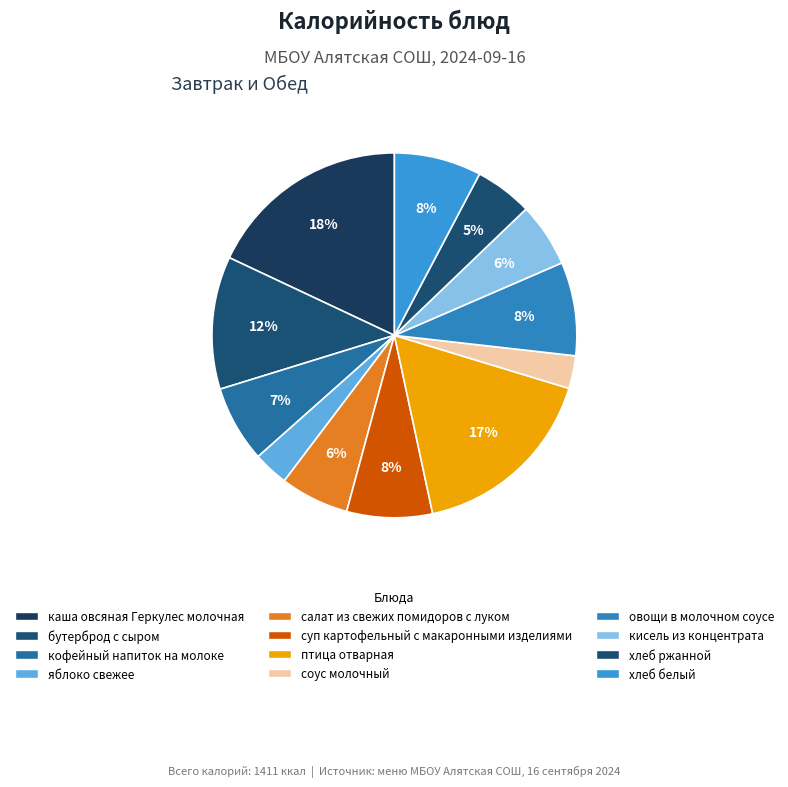

The бутерброд с сыром slice represents 4% of the pie. True or false?

False